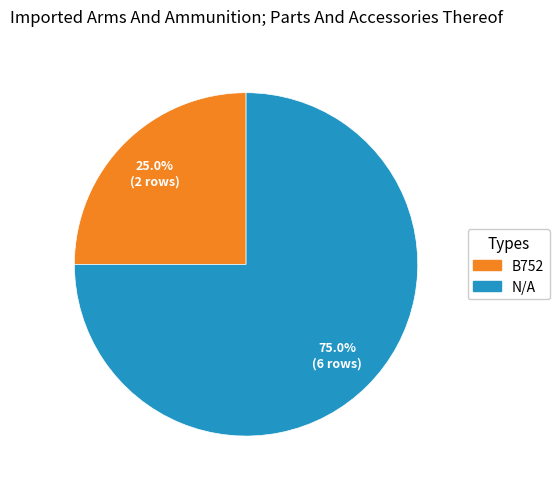

Rank the categories by value from lowest to highest.

B752, N/A